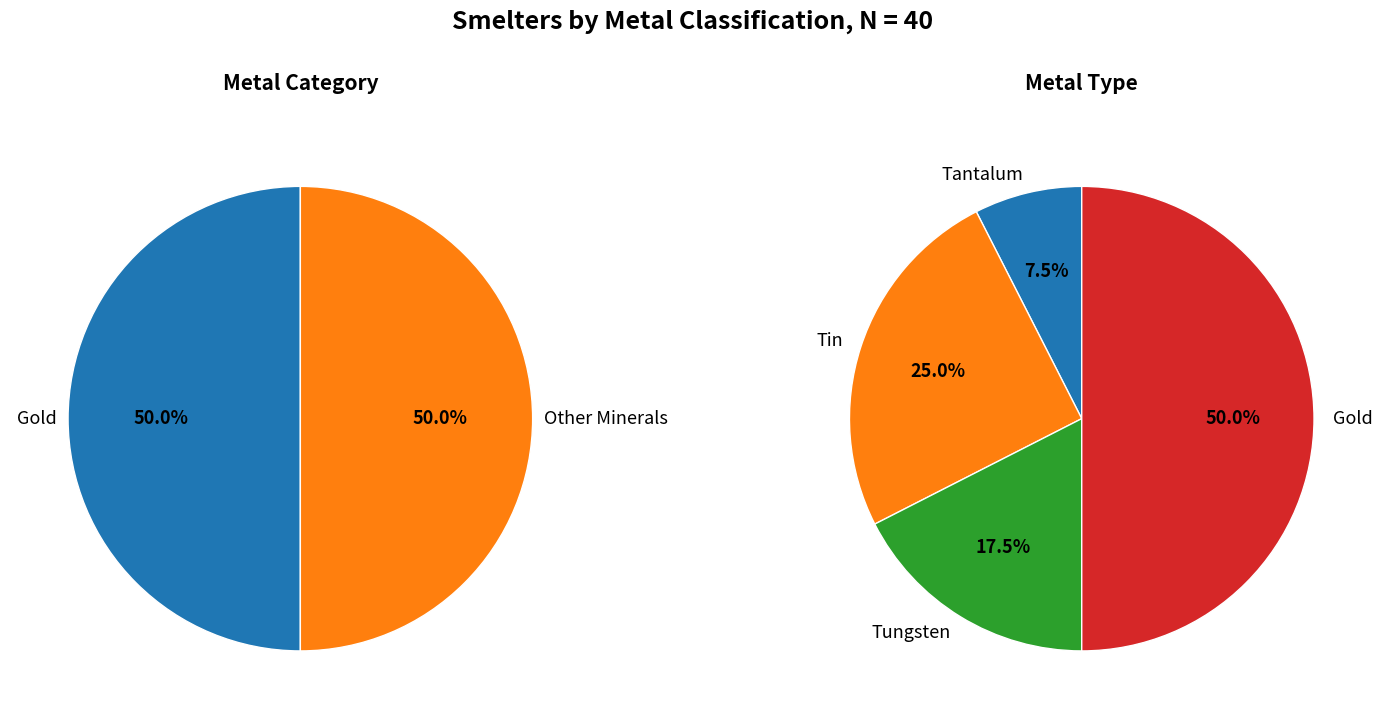

To the nearest percent, what is the average slice percentage?

25%